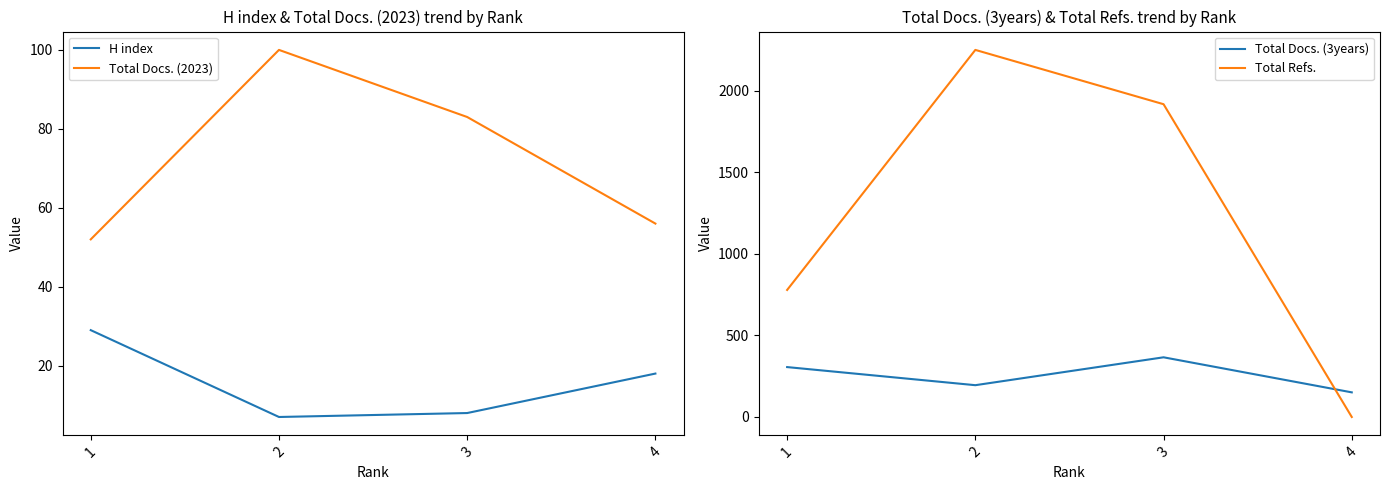

Which label corresponds to the largest value in the chart?

2